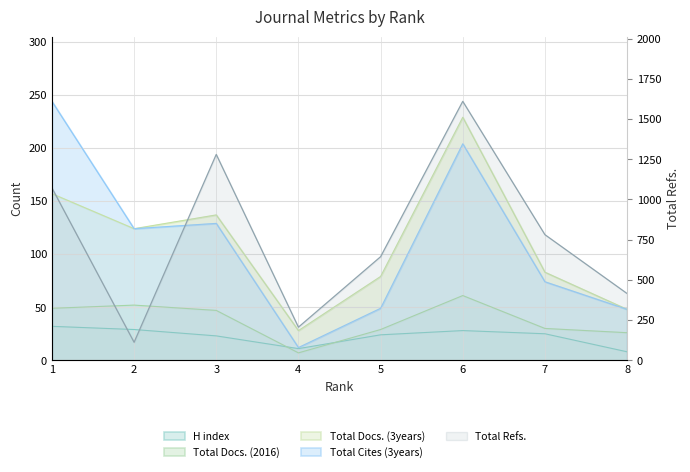

How many data points in Total Docs. (2016) are above 47?

3